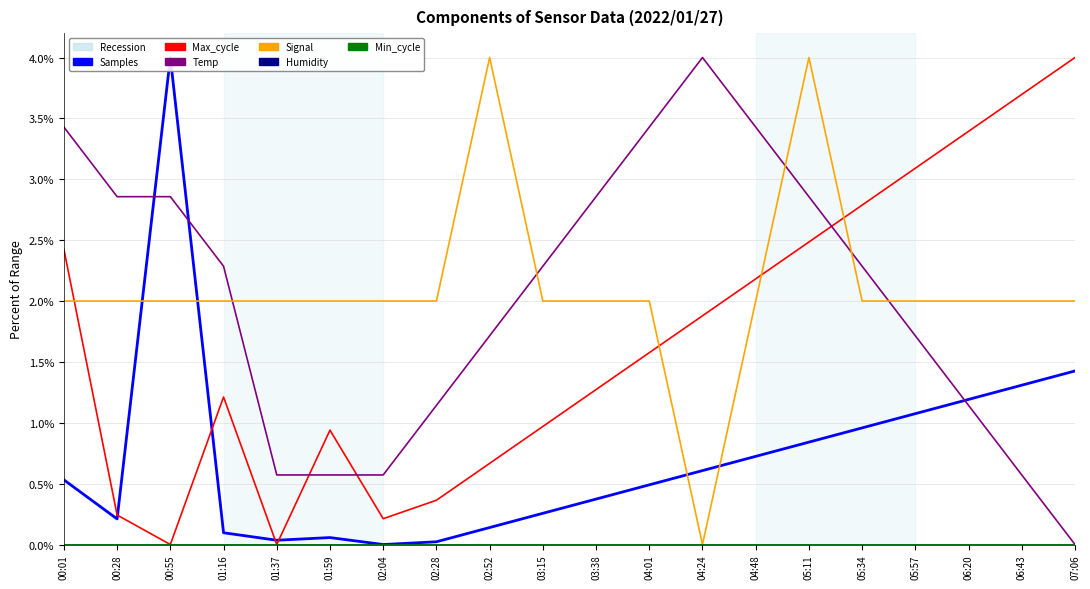

What is the value of the Signal point at the 7th from the left?

2.0